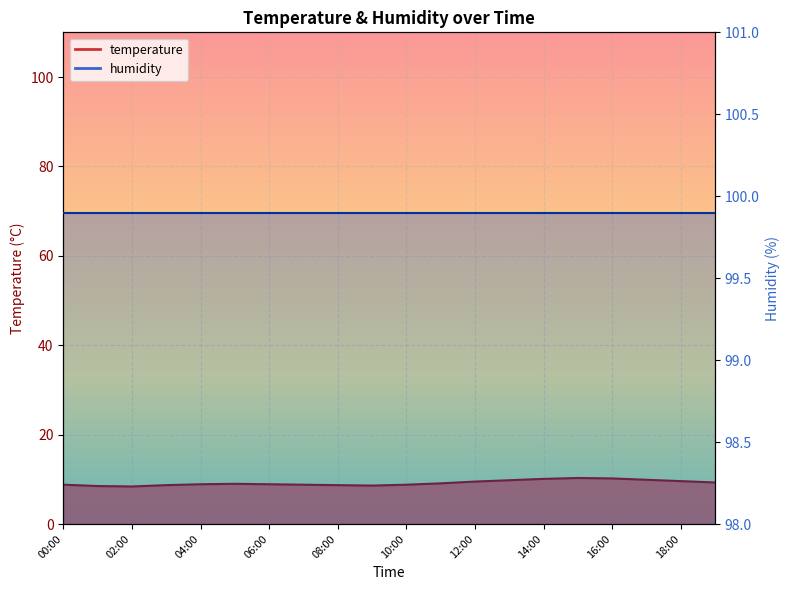

How many interior local peaks (higher than both neighbors) does the data have?

2